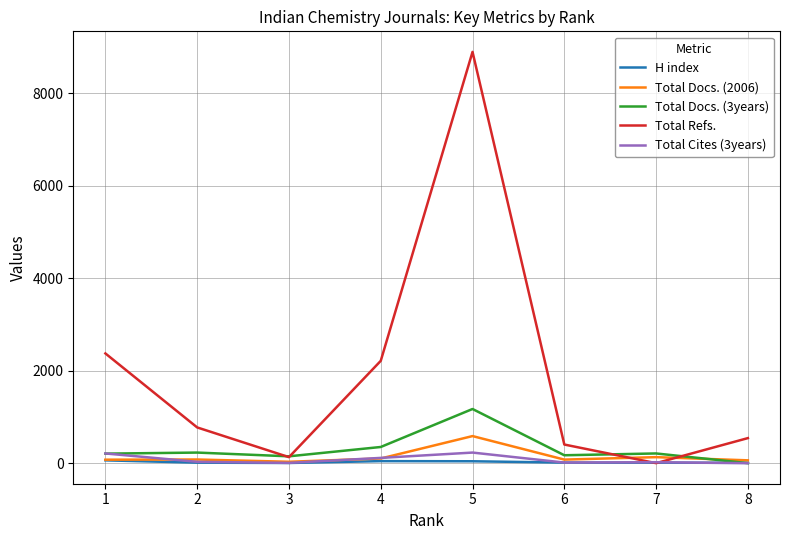

At which label does Total Refs. first exceed 773?

1